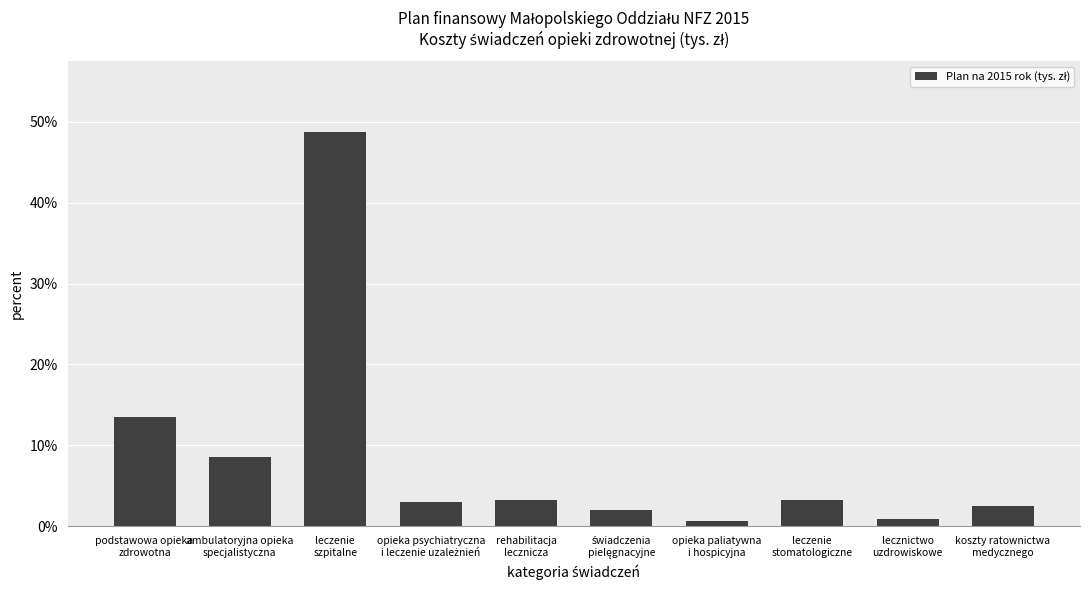

List the labels in order of value, largest first.

leczenie
szpitalne, podstawowa opieka
zdrowotna, ambulatoryjna opieka
specjalistyczna, rehabilitacja
lecznicza, leczenie
stomatologiczne, opieka psychiatryczna
i leczenie uzależnień, koszty ratownictwa
medycznego, świadczenia
pielęgnacyjne, lecznictwo
uzdrowiskowe, opieka paliatywna
i hospicyjna